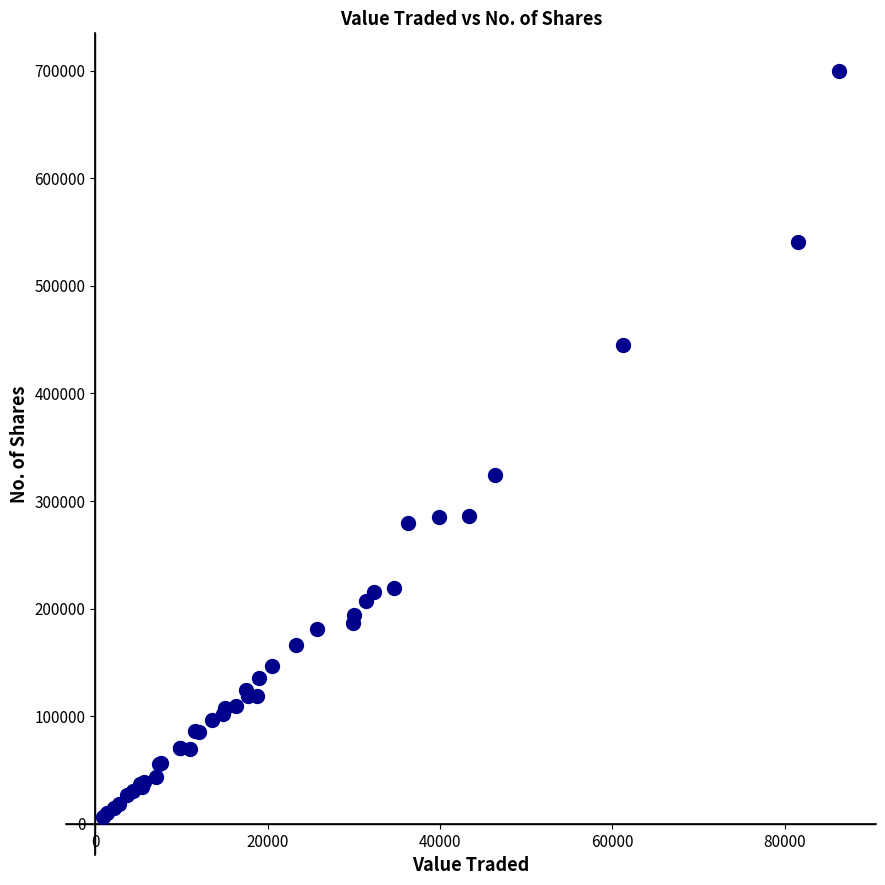

What Y value in the scatter plot is closest to 352979?

324426